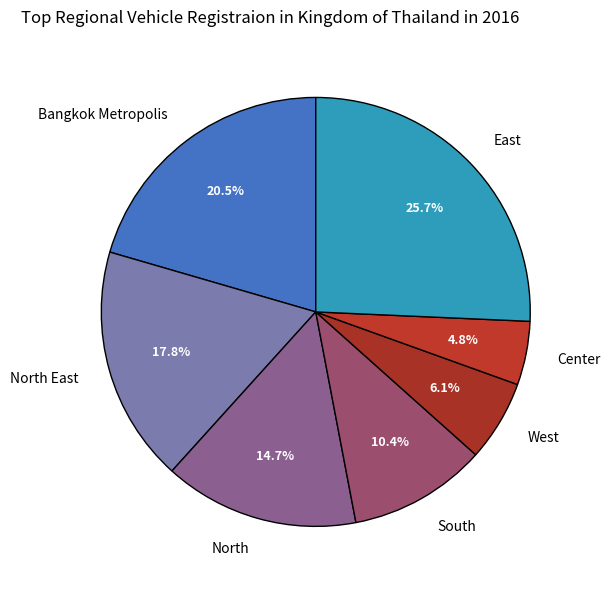

What is the ratio of the value at West to the value at South?

0.6